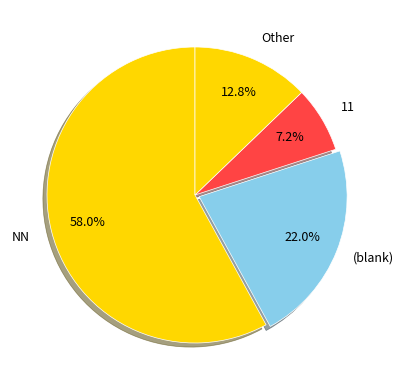

Does any single category account for the majority?

Yes